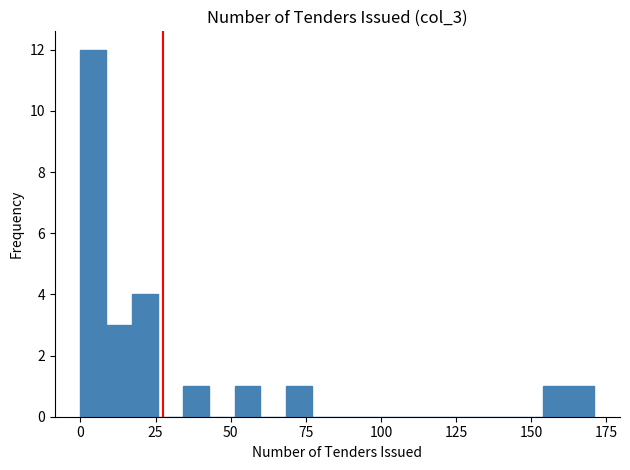

Read against the x-axis, roughly where is the centre of the tallest bar?

5